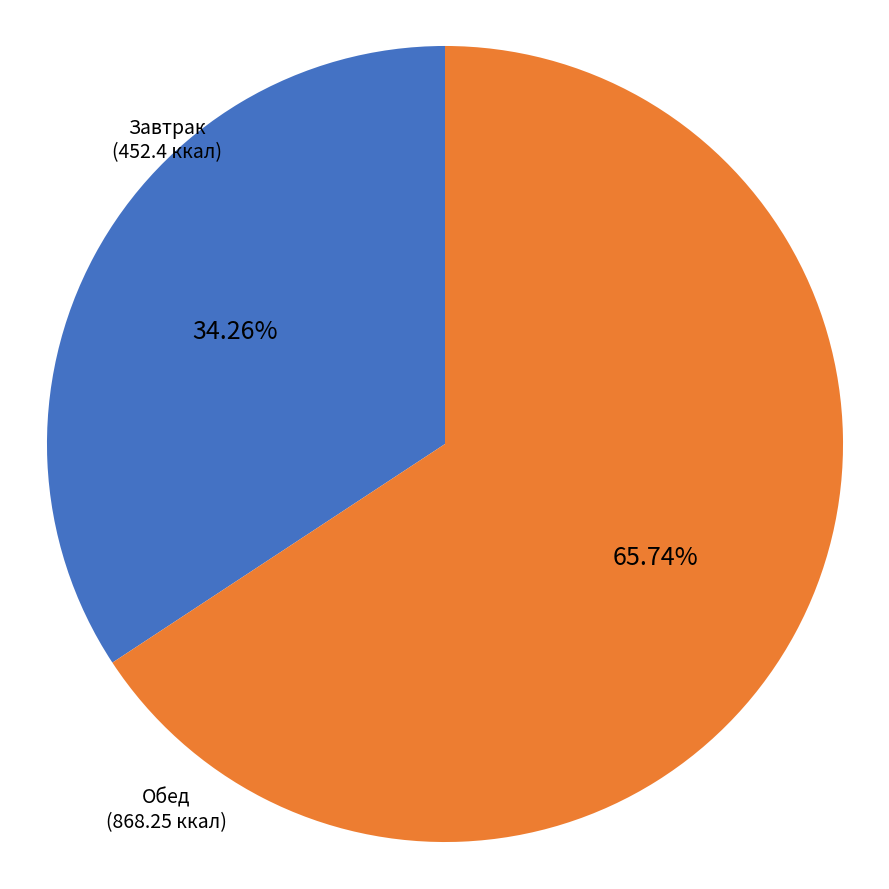

Count the number of slices in the pie.

2